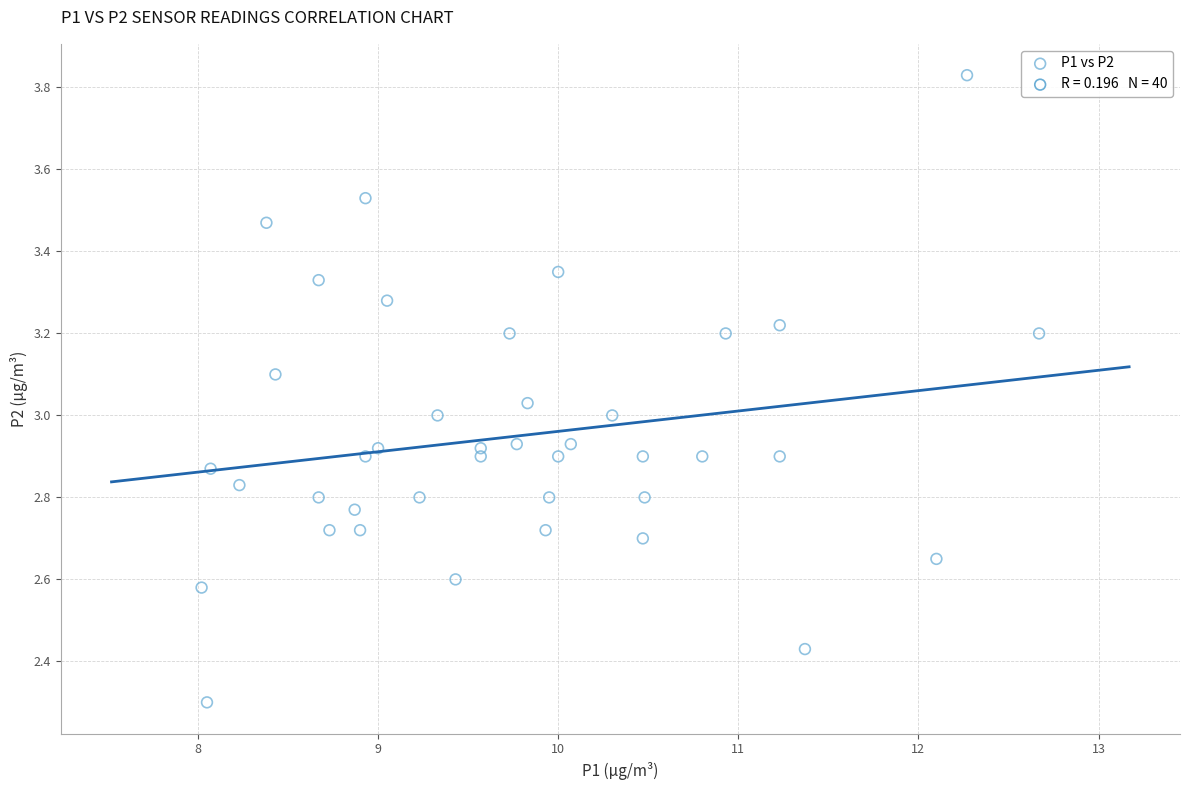

What is the range of Y values (max minus min)?

1.5